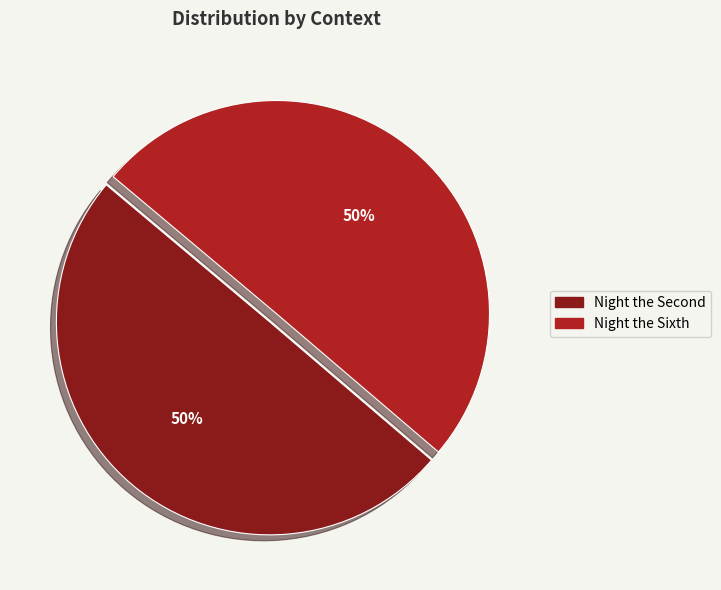

To the nearest percent, what is the average slice percentage?

50%